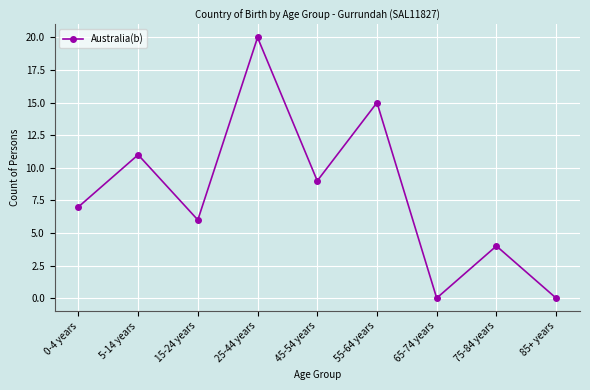

Reading left to right, extract all data points from this chart.

0-4 years=7	5-14 years=11	15-24 years=6	25-44 years=20	45-54 years=9	55-64 years=15	65-74 years=0	75-84 years=4	85+ years=0